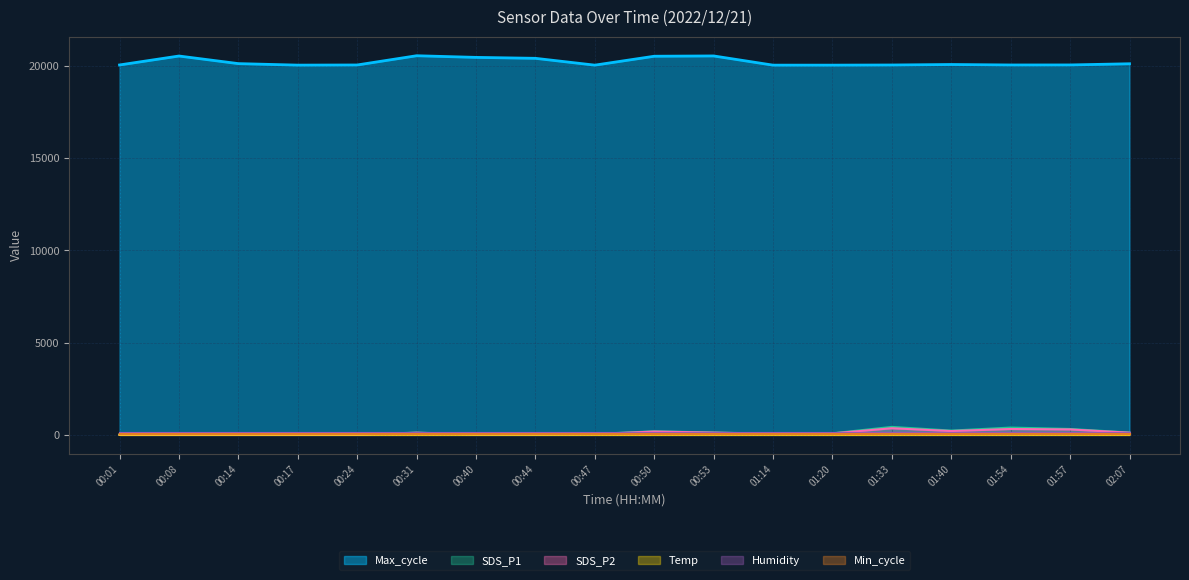

The SDS_P2 series shows 1.3 at 00:24. True or false?

False